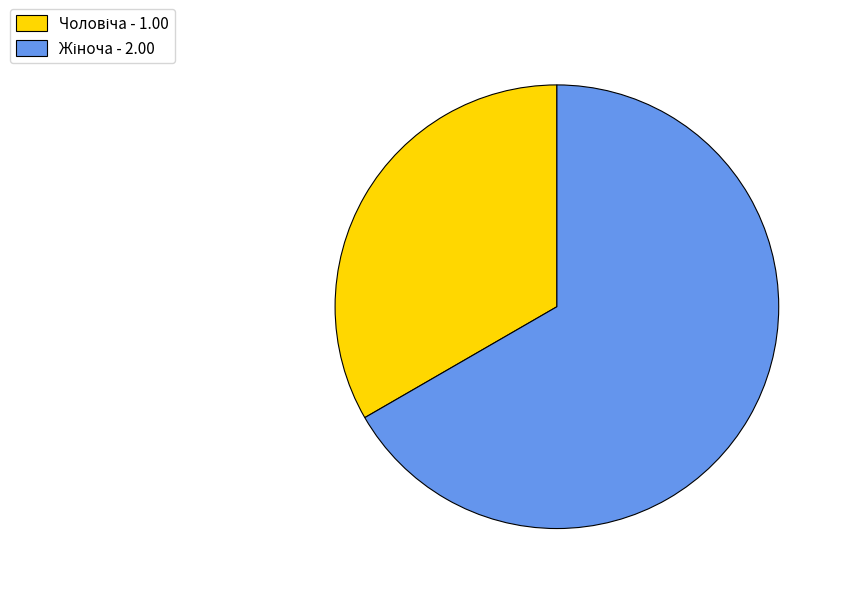

How many segments does this pie chart have?

2